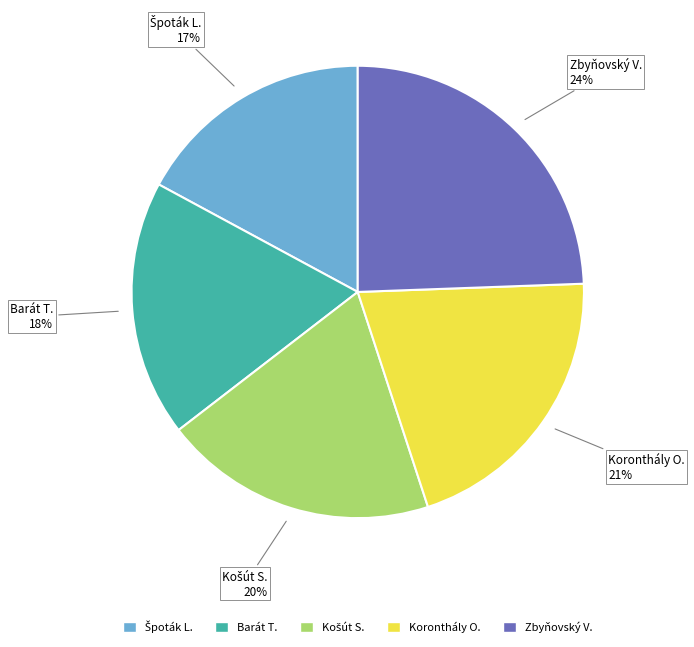

How many segments does this pie chart have?

5